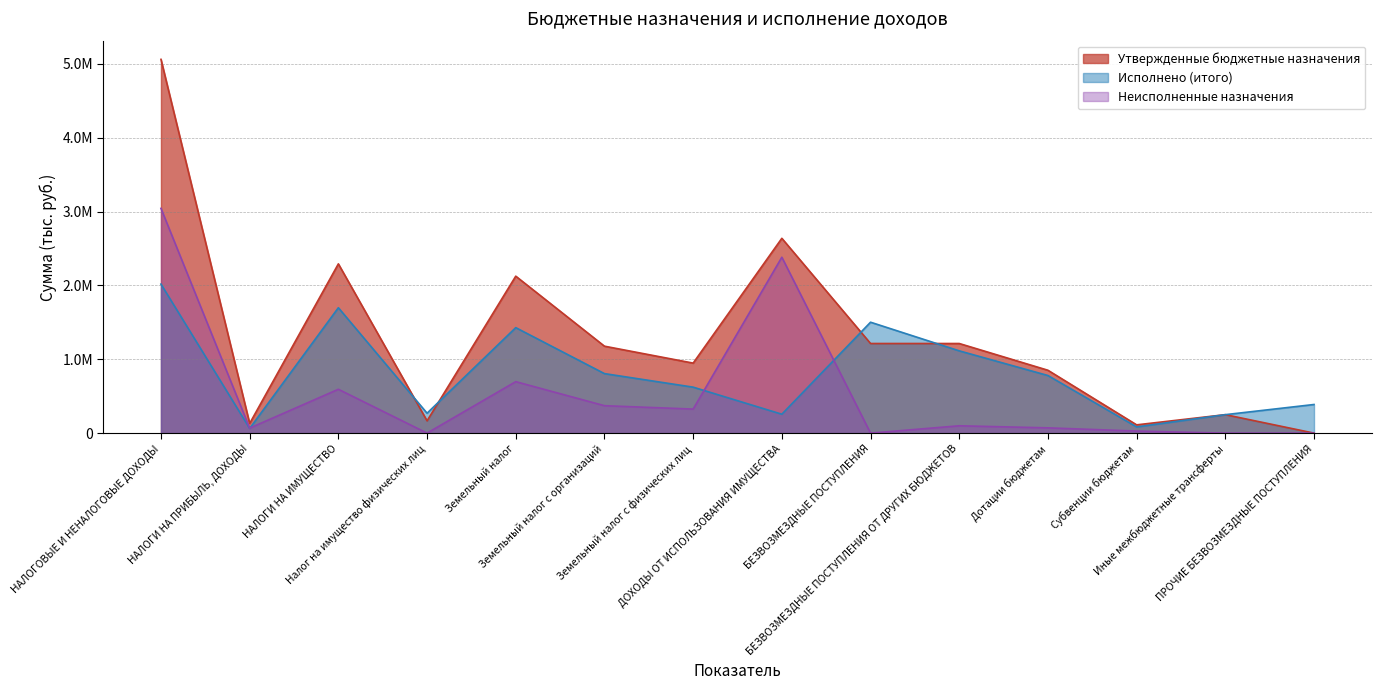

How many lines are shown in the chart?

3